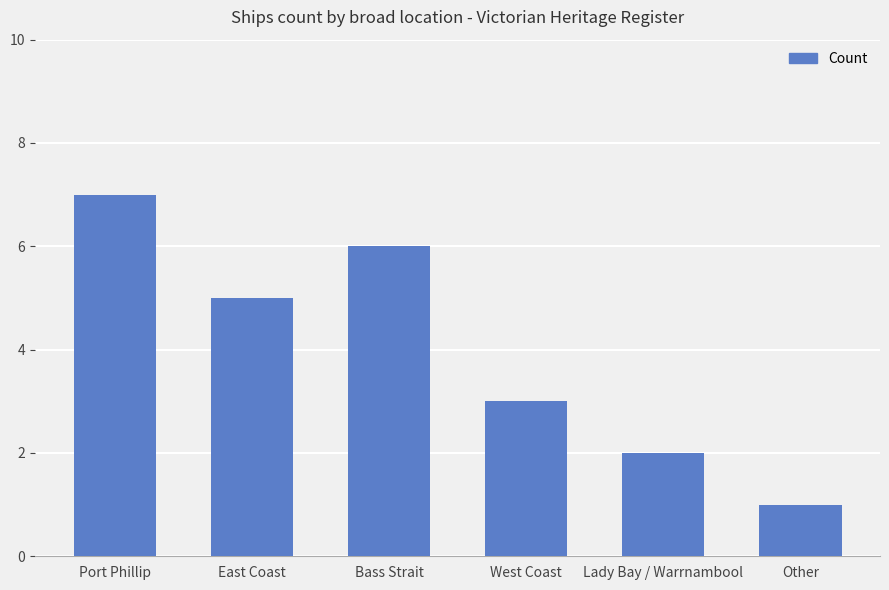

Which category has the lowest value across all series?

Other